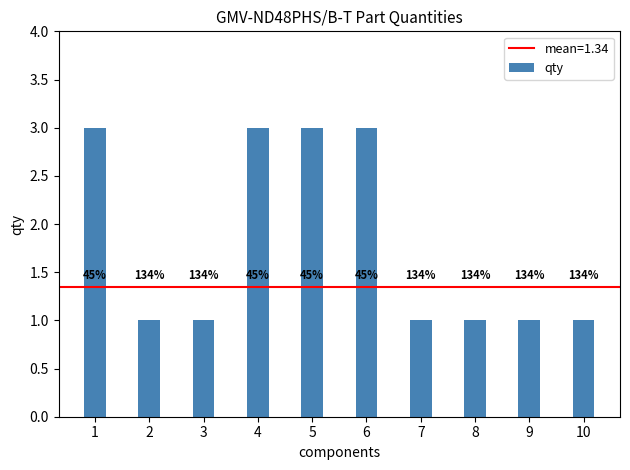

How many bars are there in total?

10